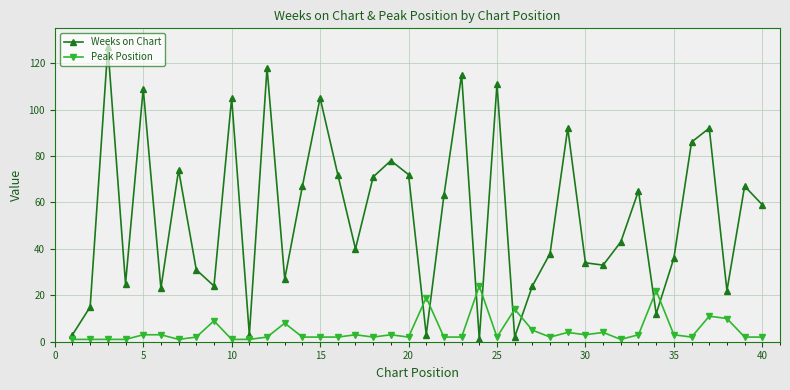

At how many categories does at least one series exceed 88?

9